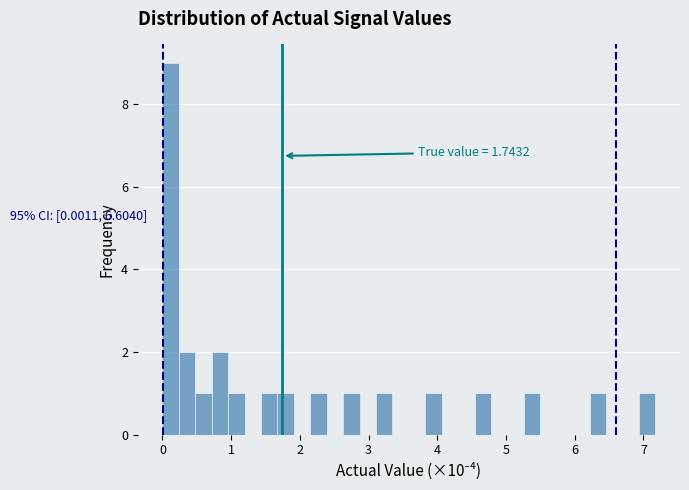

Read against the x-axis, roughly where is the centre of the tallest bar?

0.1